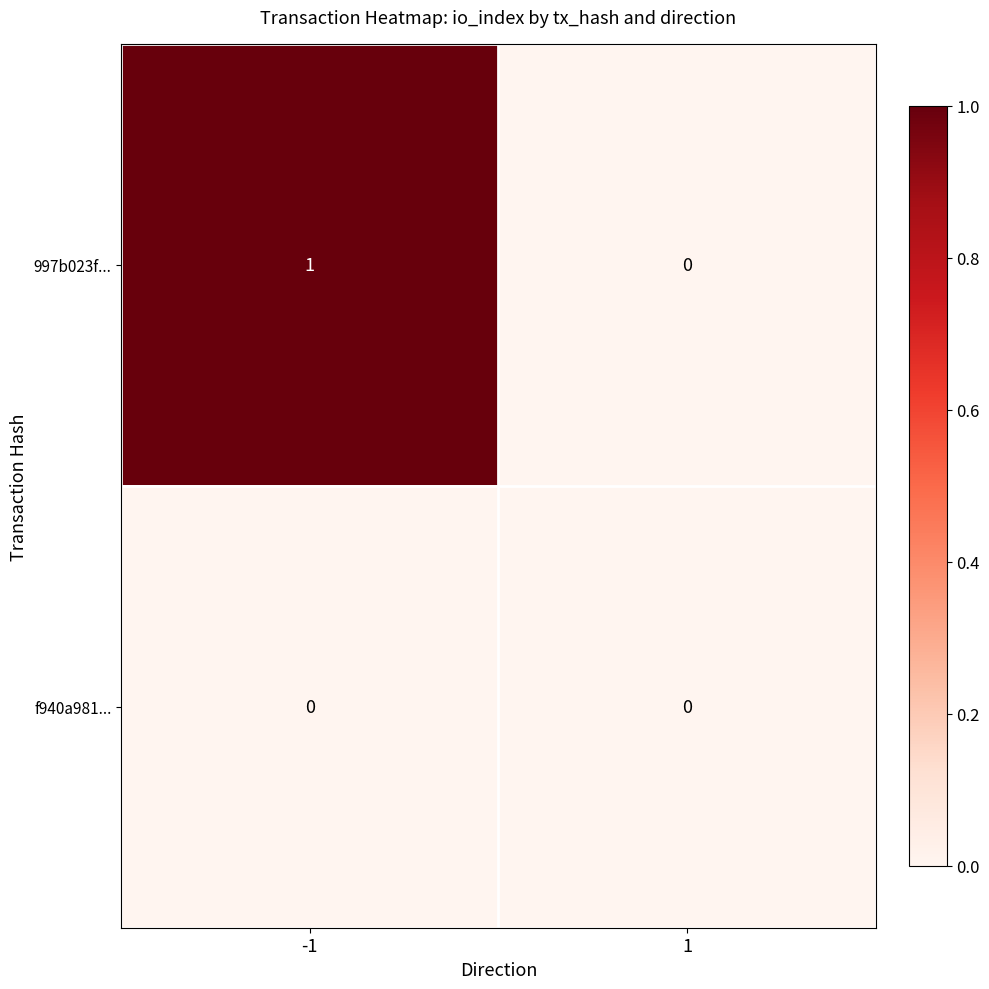

Reading left to right, what are all the values shown in this chart?

997b023f...: 1	0
f940a981...: 0	0